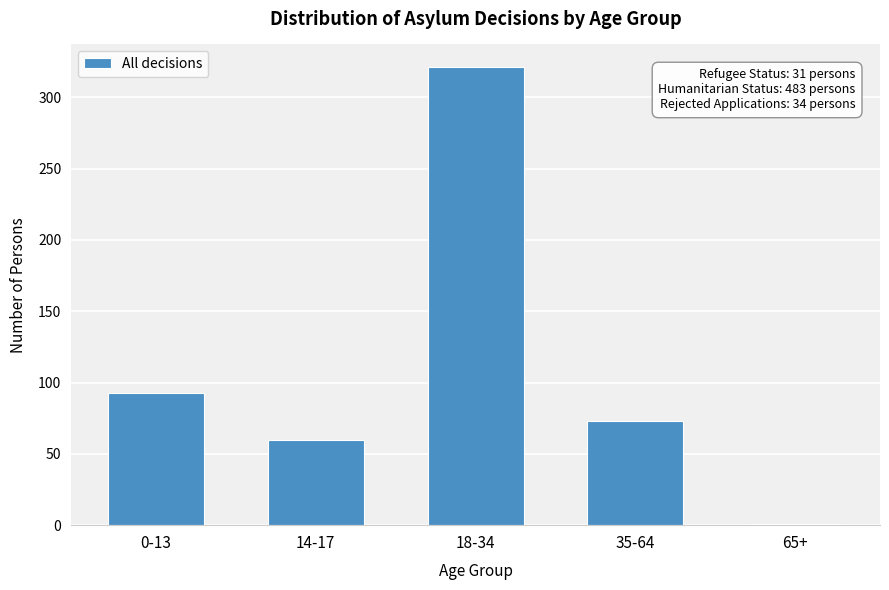

Reading left to right, list all the values displayed in this chart.

0-13=93	14-17=60	18-34=321	35-64=73	65+=1